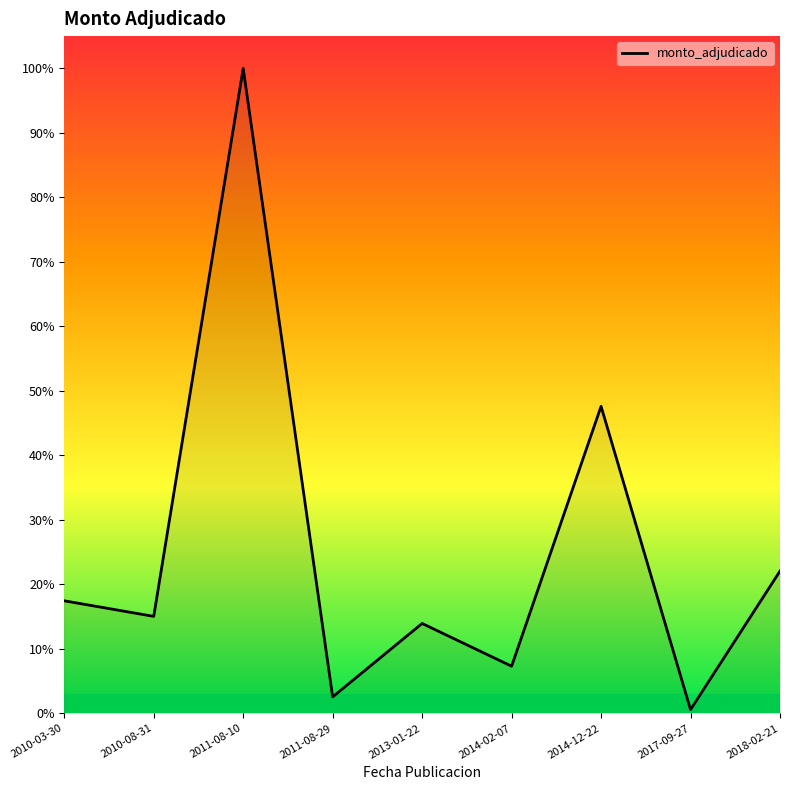

At which label is the value closest to 50?

2014-12-22